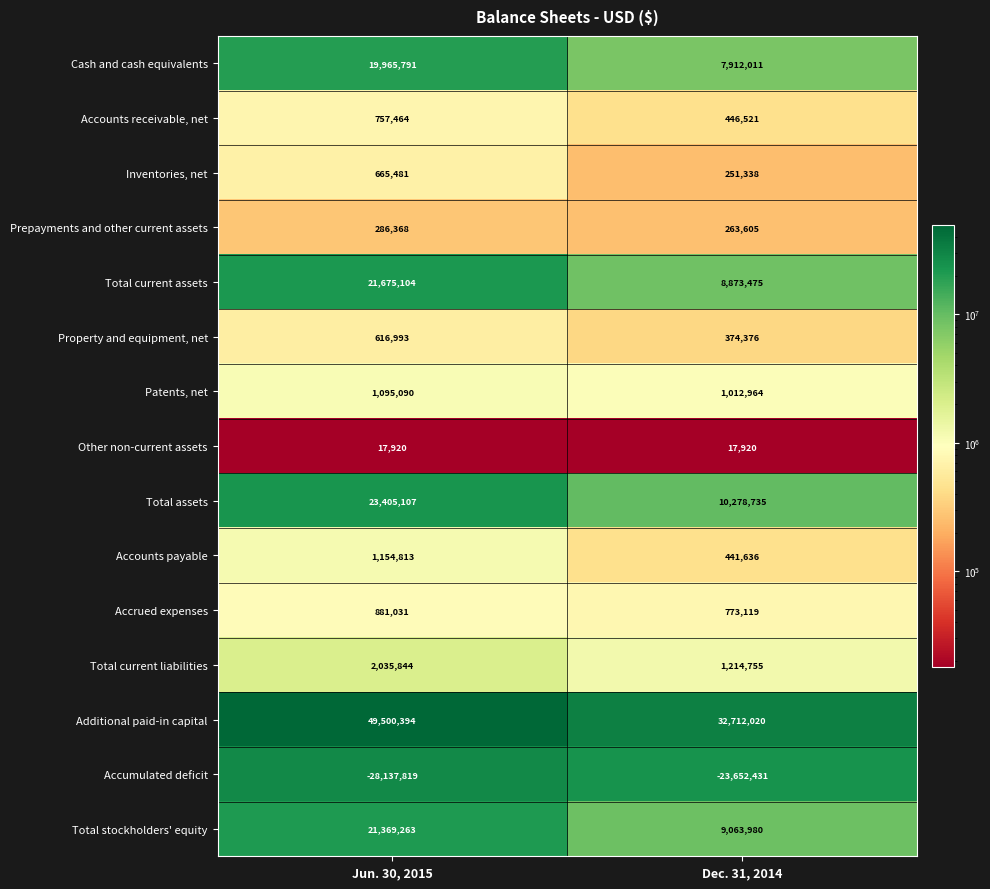

At which category does the chart reach its peak across all series?

Jun. 30, 2015